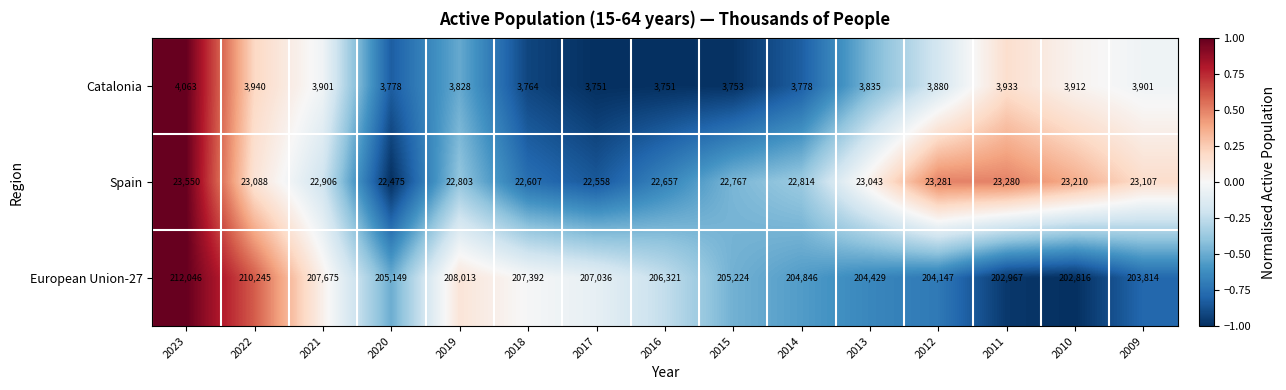

Is the value of Spain at 2012 greater than the value of Catalonia at 2015?

Yes